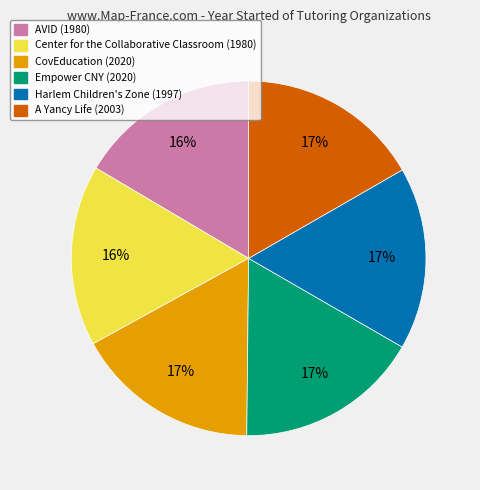

How many segments does this pie chart have?

6